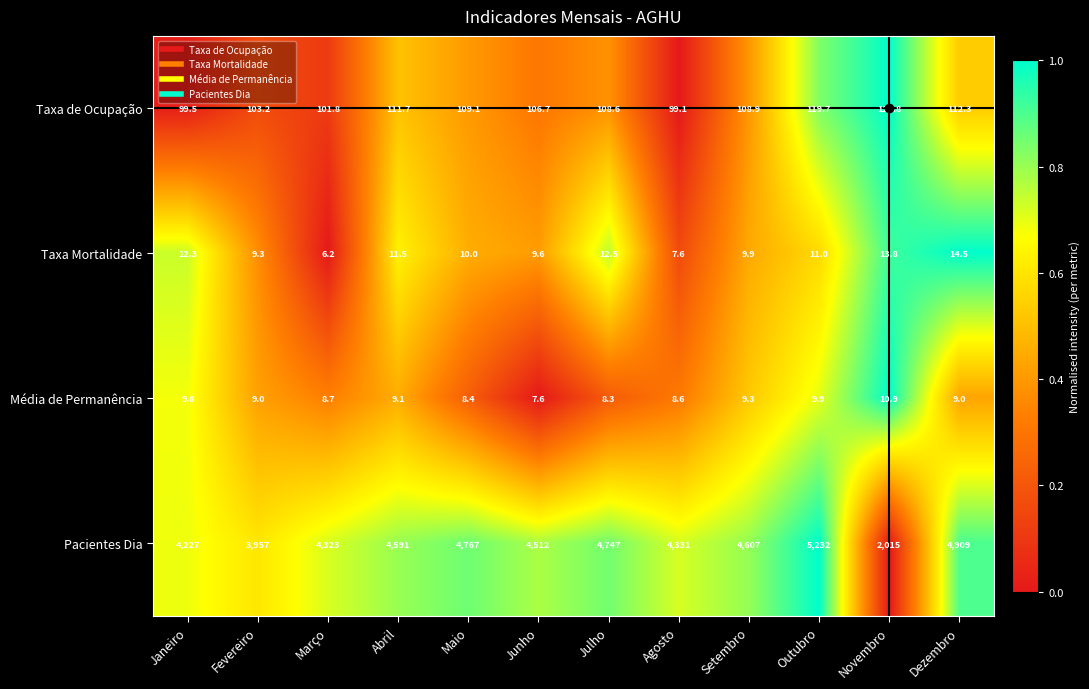

Which series has the widest spread of values?

Pacientes Dia